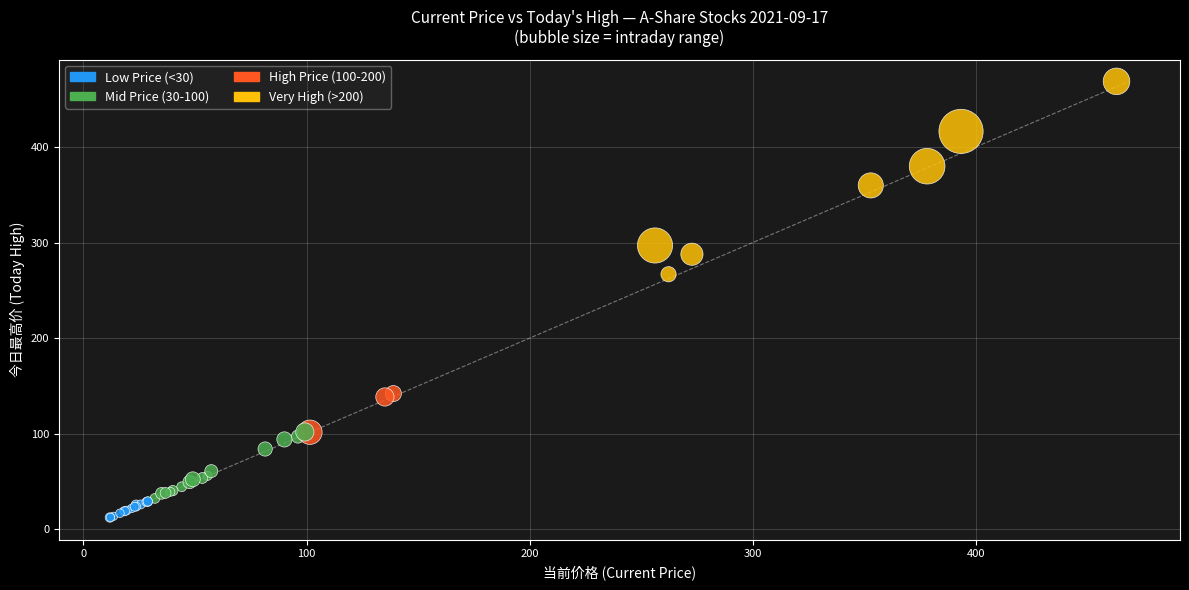

What Y value in the scatter plot is closest to 240?

266.9